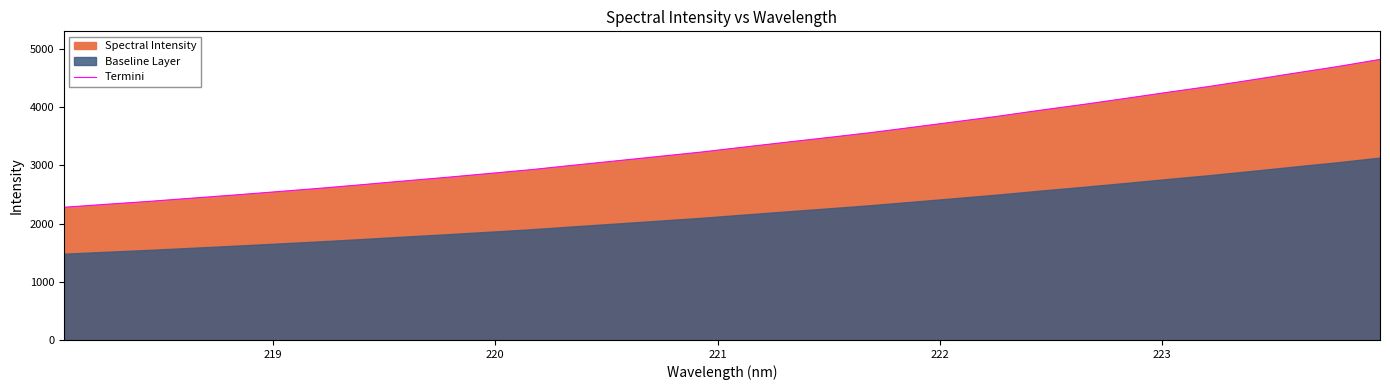

What is the maximum value for Termini?

4818.4